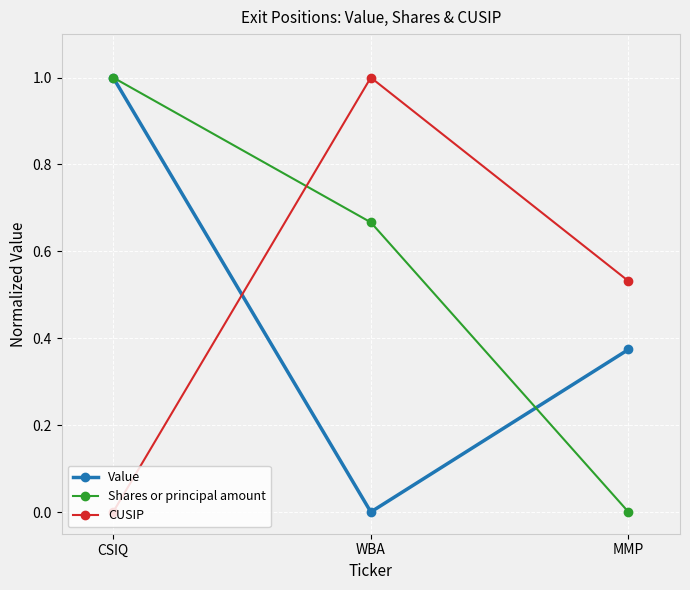

Which series changed the most between WBA and MMP?

Shares or principal amount